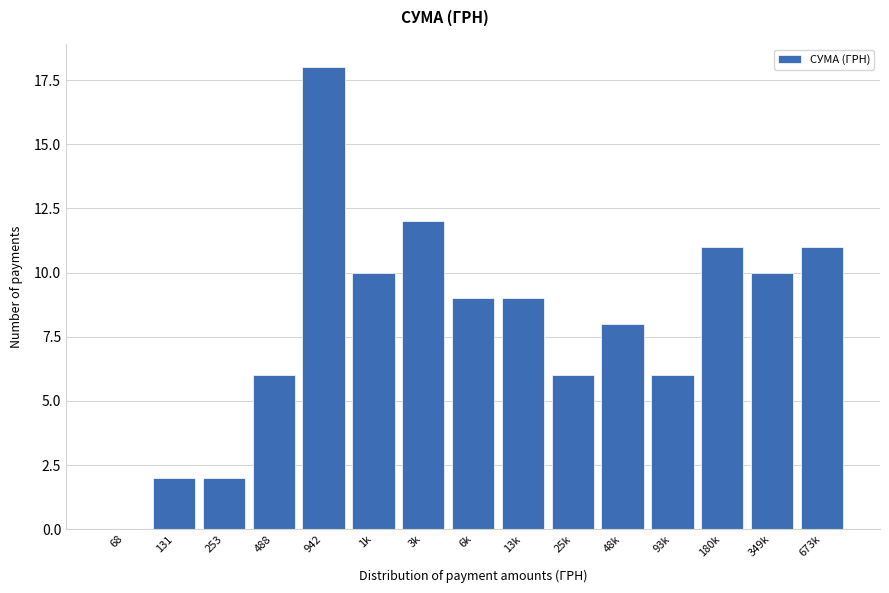

Reading left to right, list all the values displayed in this chart.

68=0	131=2	253=2	488=6	942=18	1k=10	3k=12	6k=9	13k=9	25k=6	48k=8	93k=6	180k=11	349k=10	673k=11